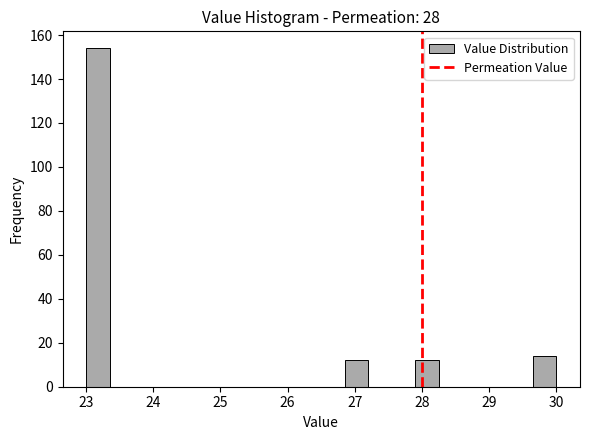

Around what value on the x-axis is the tallest bar? Give the approximate position of its centre, as read against the axis.

23.2